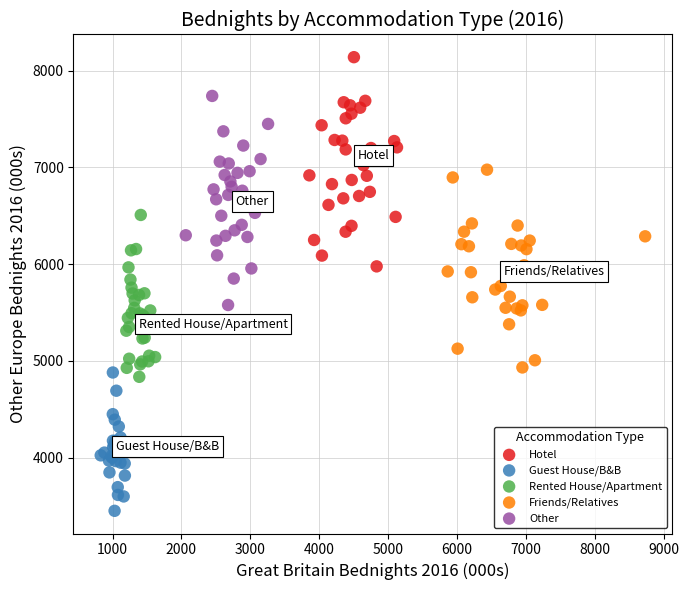

Which series reaches the minimum Y coordinate?

Guest House/B&B